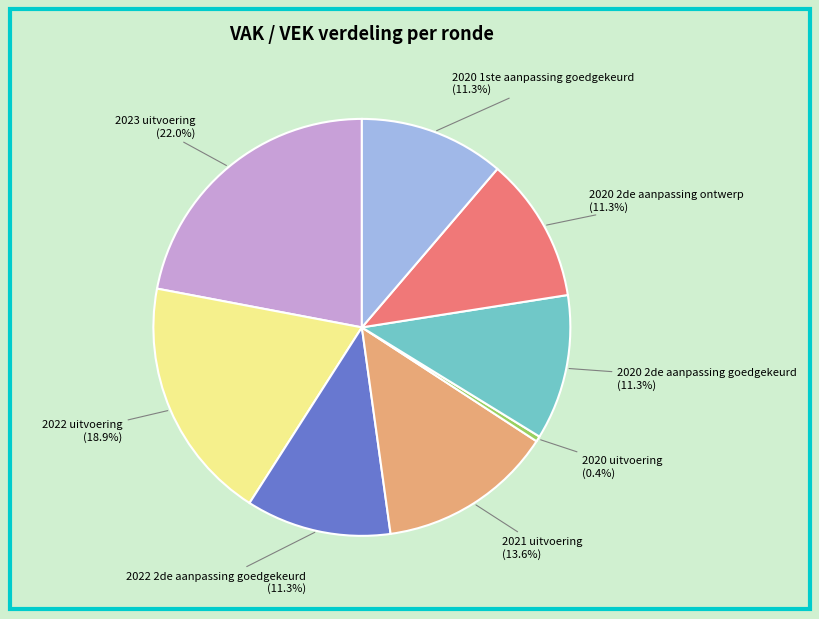

What is the ratio of the value at 2020 2de aanpassing ontwerp to the value at 2020 uitvoering?

26.8